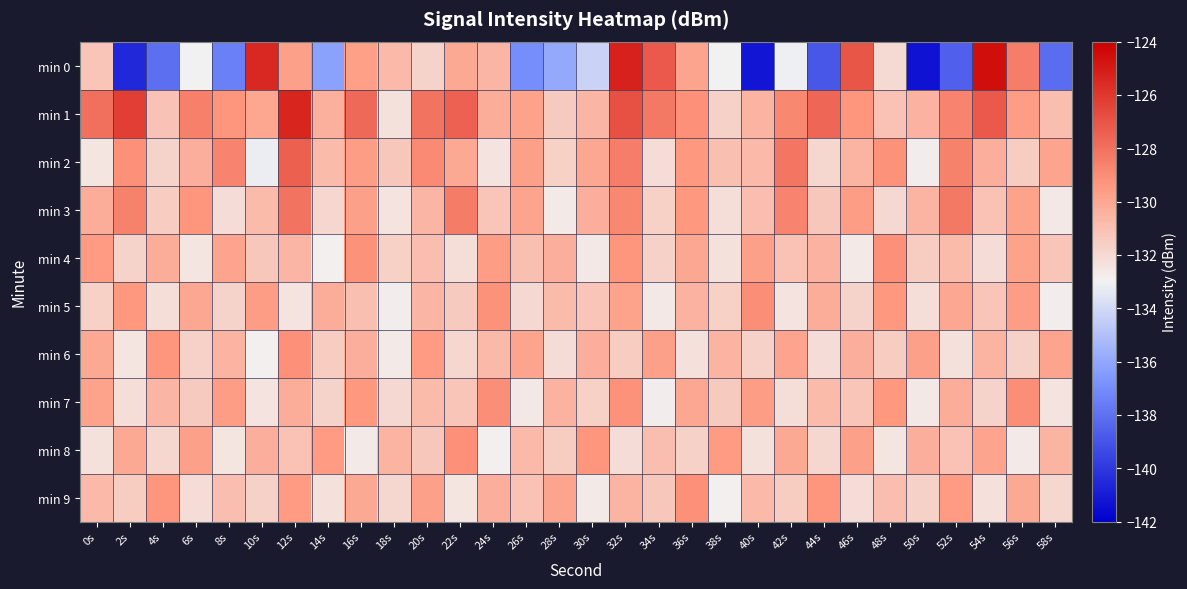

Between 8s and 24s, which series saw the biggest shift?

min 0